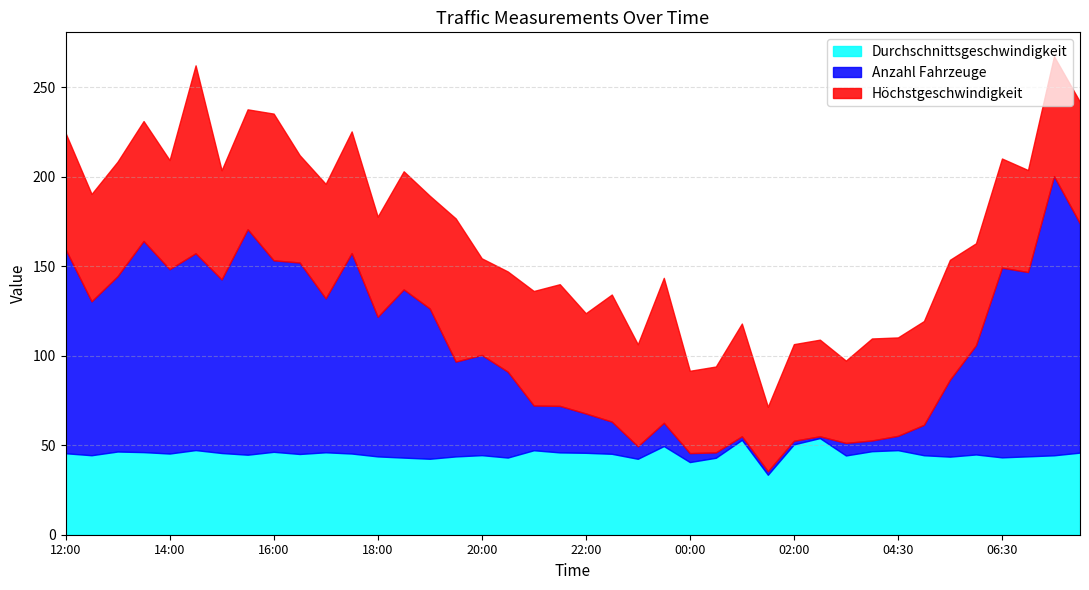

The Höchstgeschwindigkeit series shows 60.0 at 12:30. True or false?

True